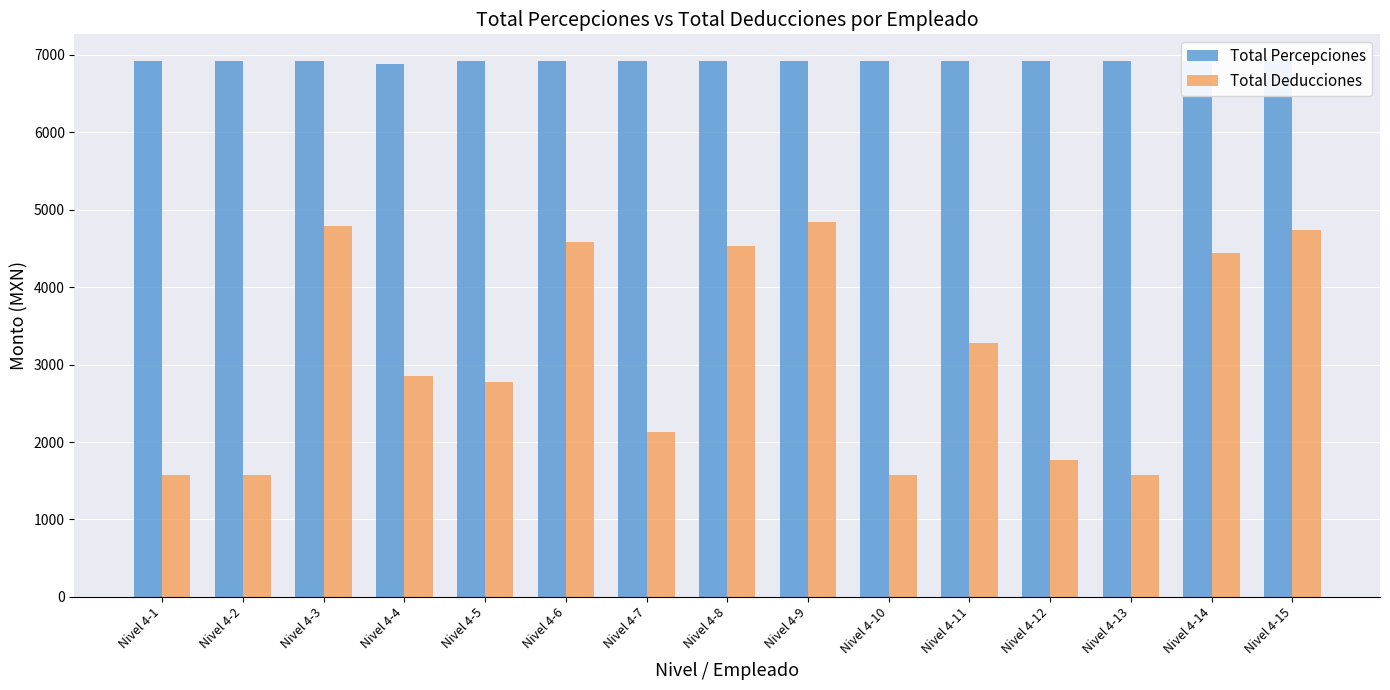

The Total Percepciones series shows 3689.2 at Nivel 4-5. True or false?

False